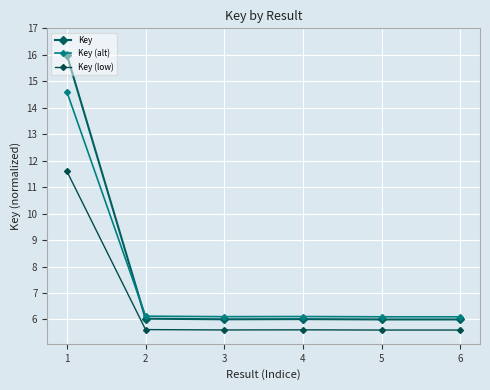

The Key (low) series shows 3.8 at 4. True or false?

False